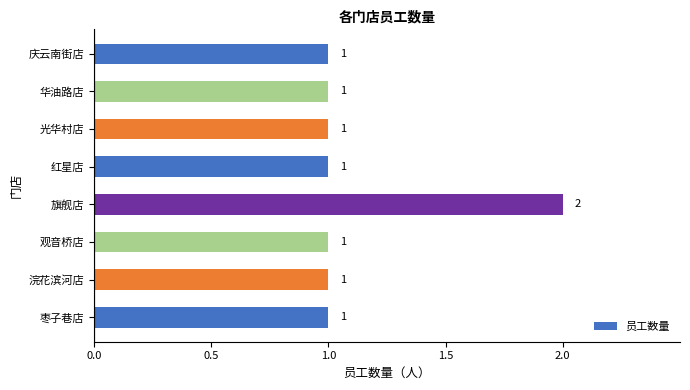

How many values are between 1 and 2?

8